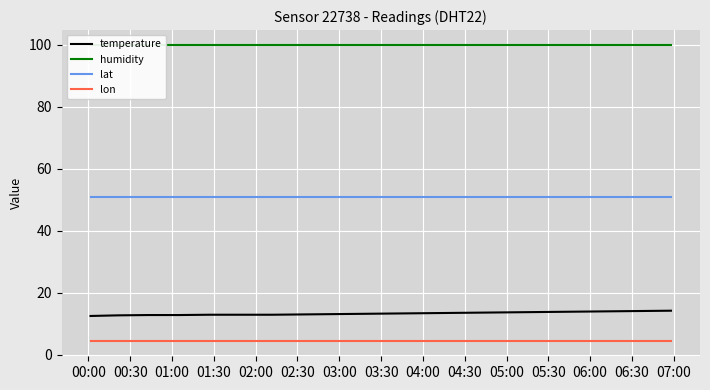

What is the lowest value of the temperature series?

12.5